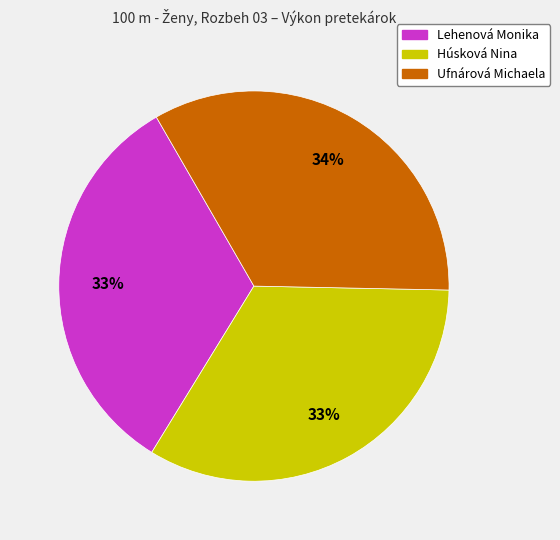

Approximately how many times larger is the value at Ufnárová Michaela compared to Húsková Nina?

1.0